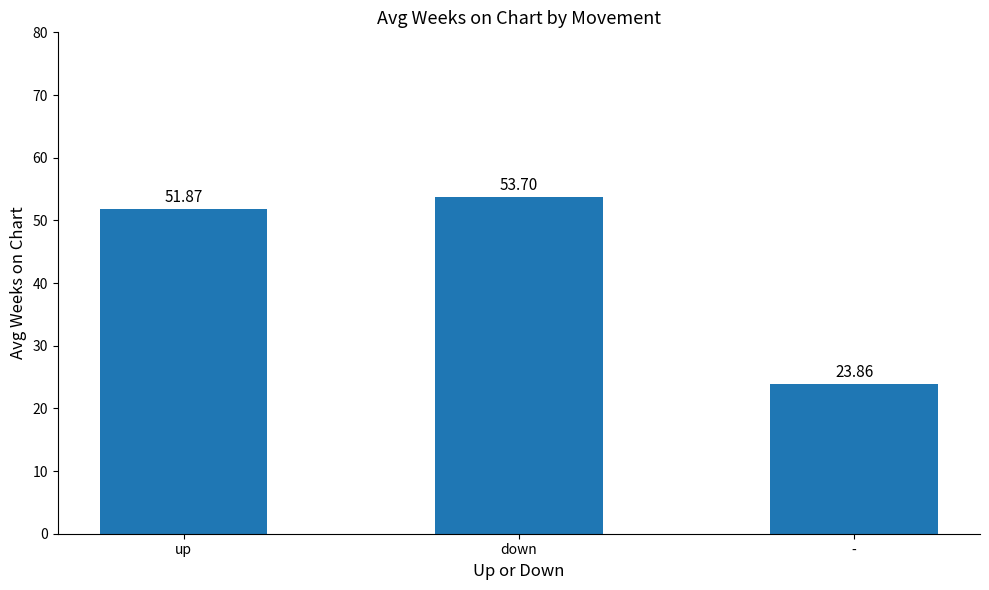

Reading right to left, transcribe all the data shown in this chart.

23.9	53.7	51.9